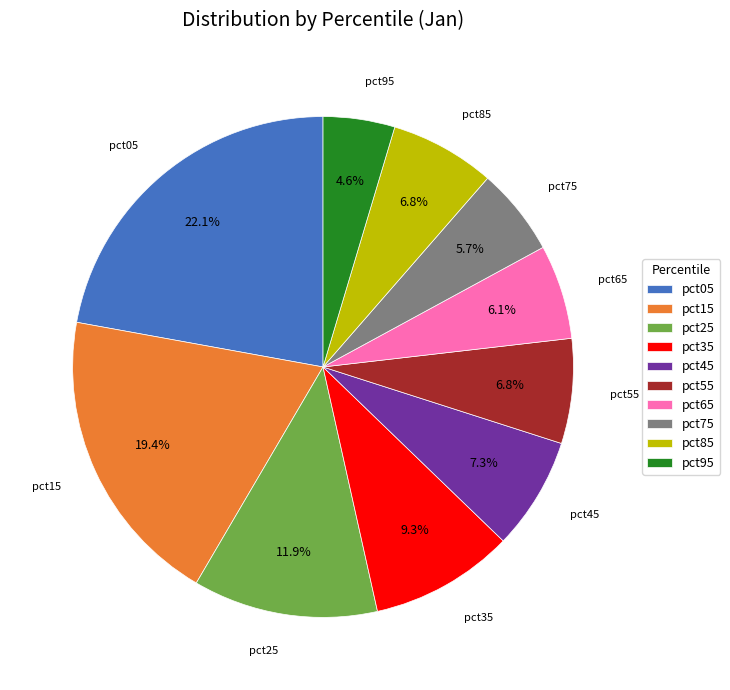

Is there any slice that represents more than half of the pie?

No